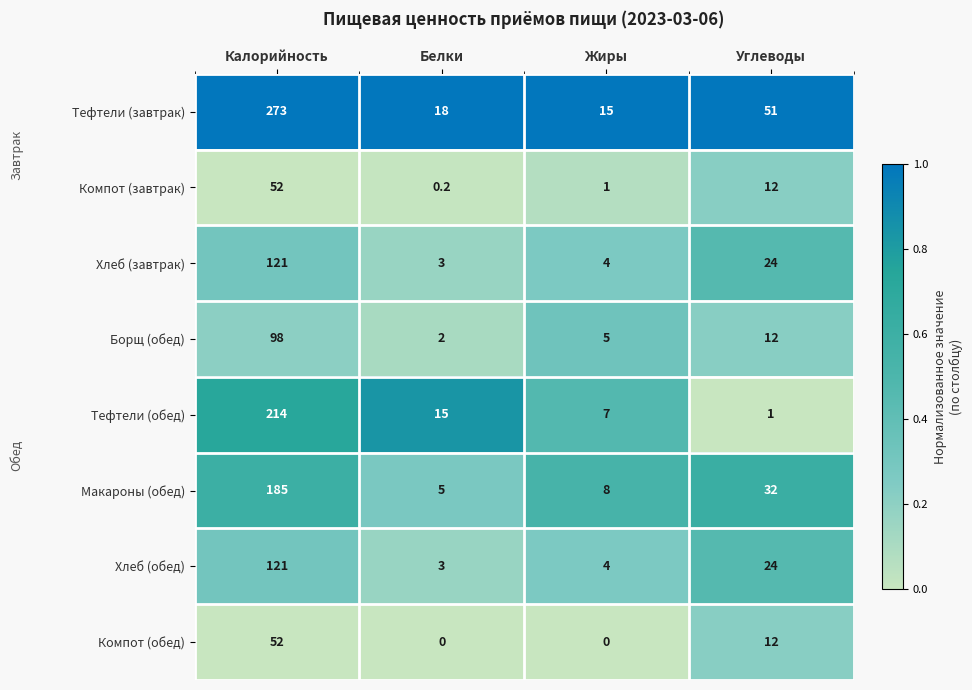

Which series has the largest total across all categories?

Тефтели (завтрак)